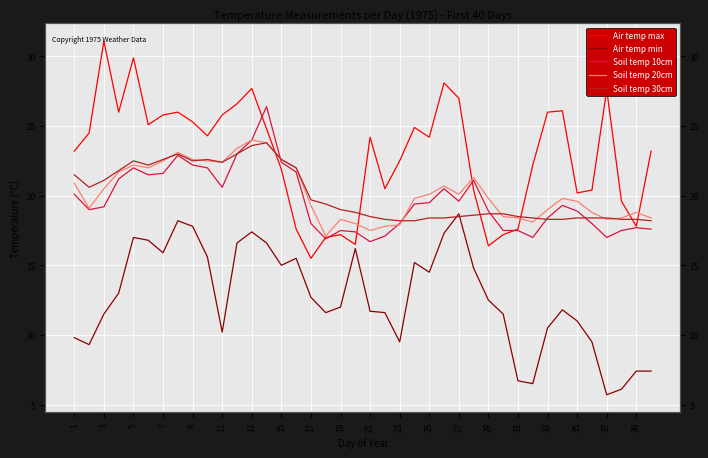

How many distinct data groups are displayed?

5